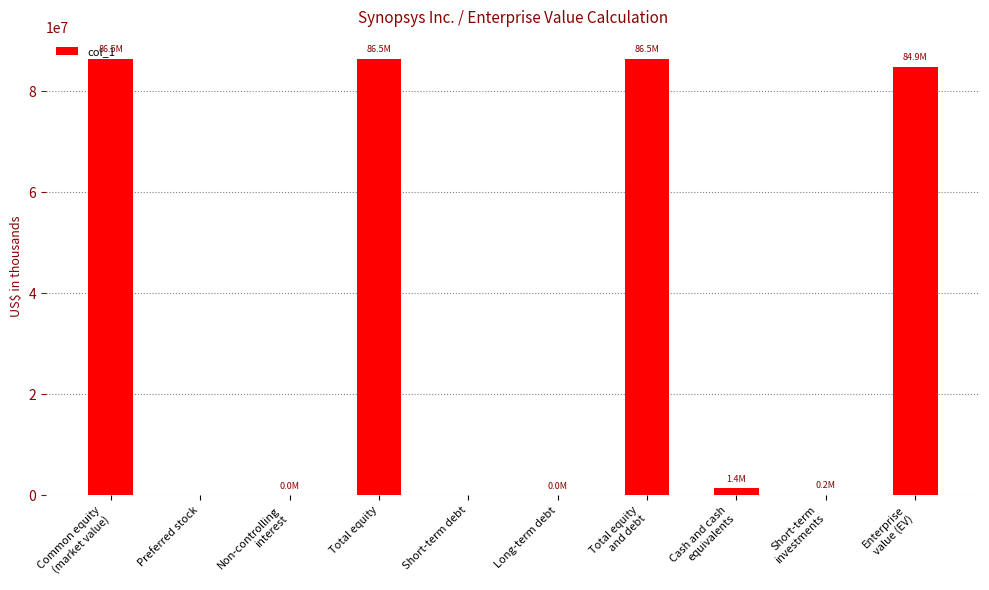

What is the sum of all values?

345882374